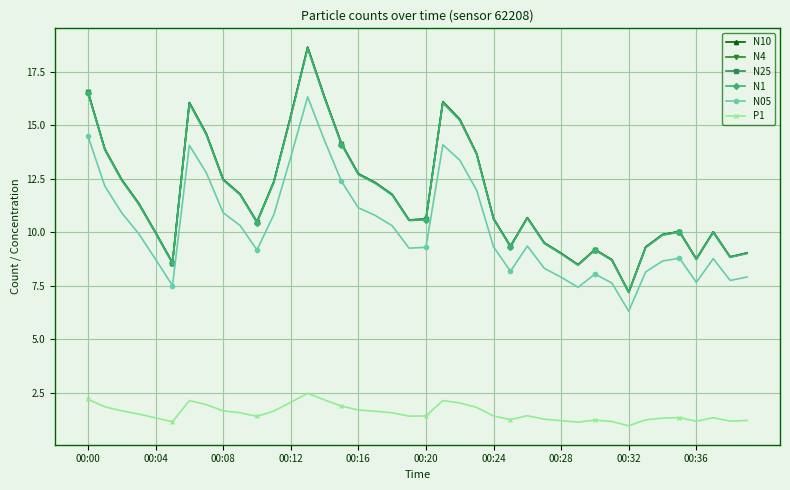

How many distinct data groups are displayed?

6